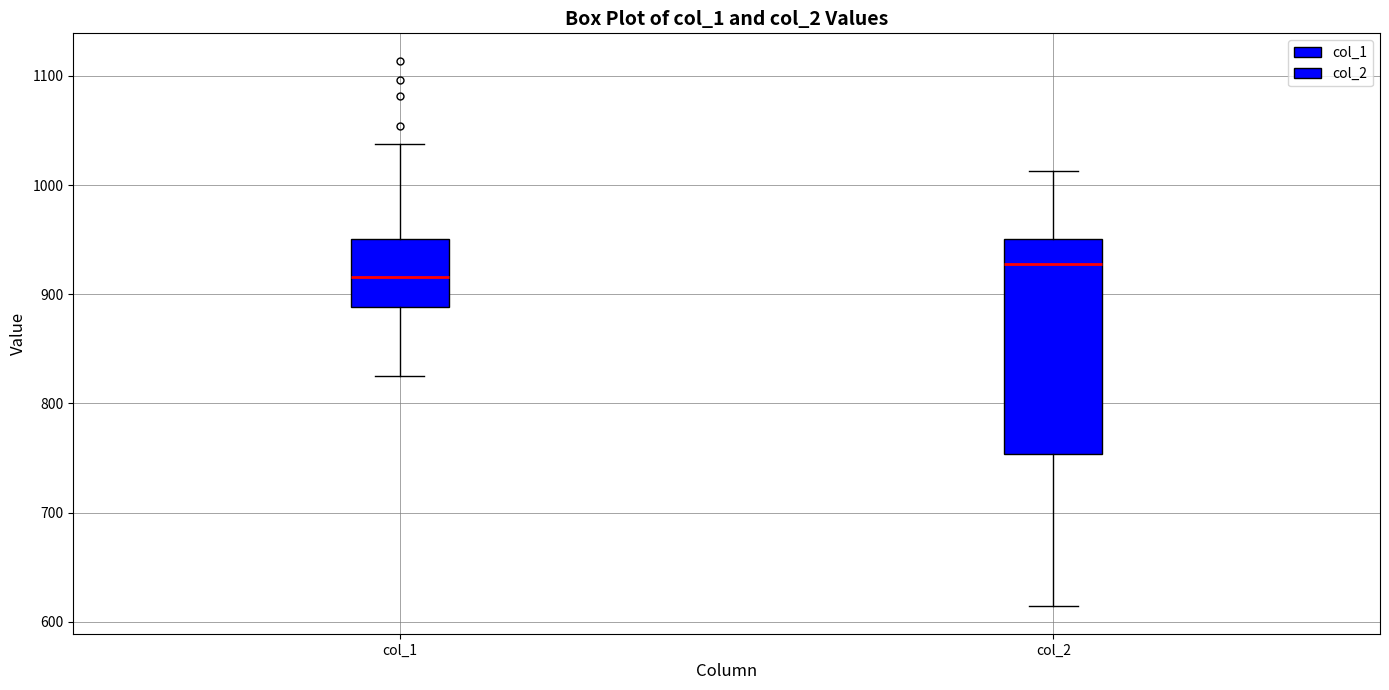

Reading left to right, read every box against the y-axis: the position of its median line, the range the box covers, and the ends of its whiskers. The values are not printed on the chart, so give them approximately, as read against the axis.

col_1: median 920, box 890 to 950, whiskers 830 to 1040
col_2: median 930, box 750 to 950, whiskers 610 to 1010